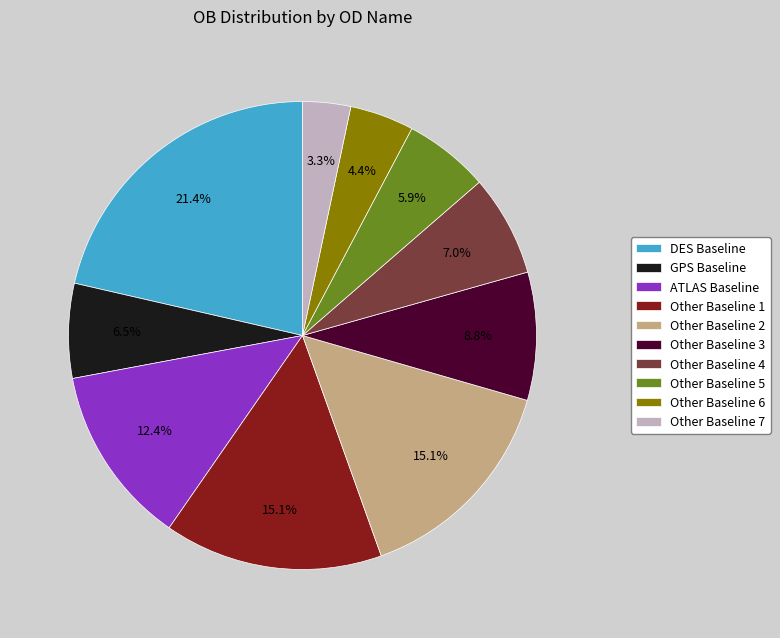

What is the ratio of the value at ATLAS Baseline to the value at DES Baseline?

0.6